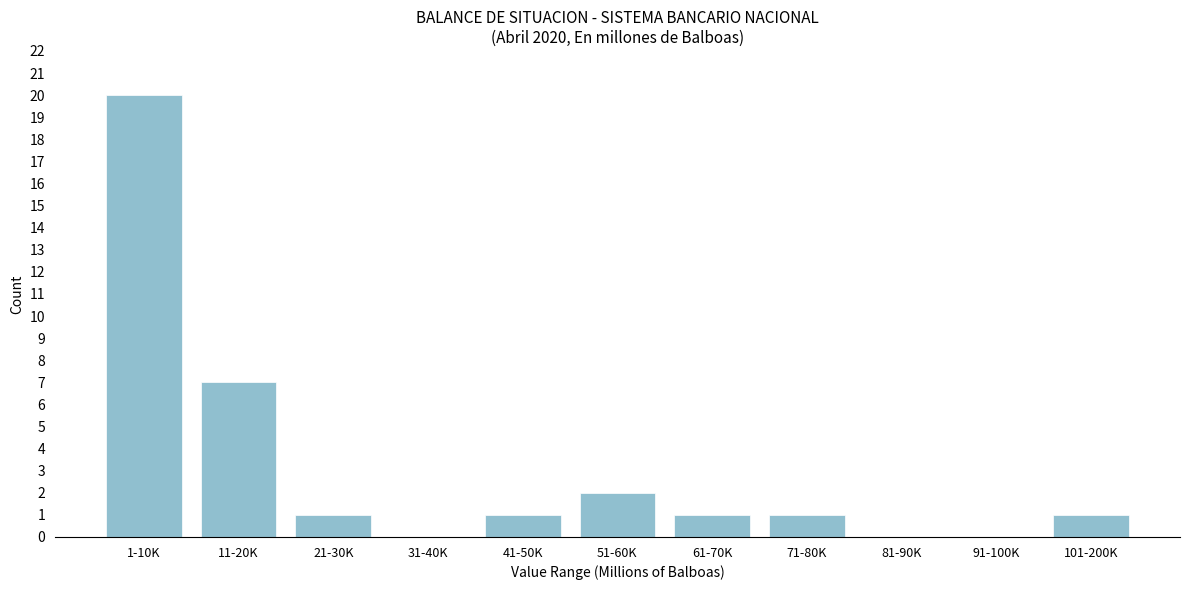

Reading left to right, transcribe all the data shown in this chart.

1-10K=20	11-20K=7	21-30K=1	31-40K=0	41-50K=1	51-60K=2	61-70K=1	71-80K=1	81-90K=0	91-100K=0	101-200K=1